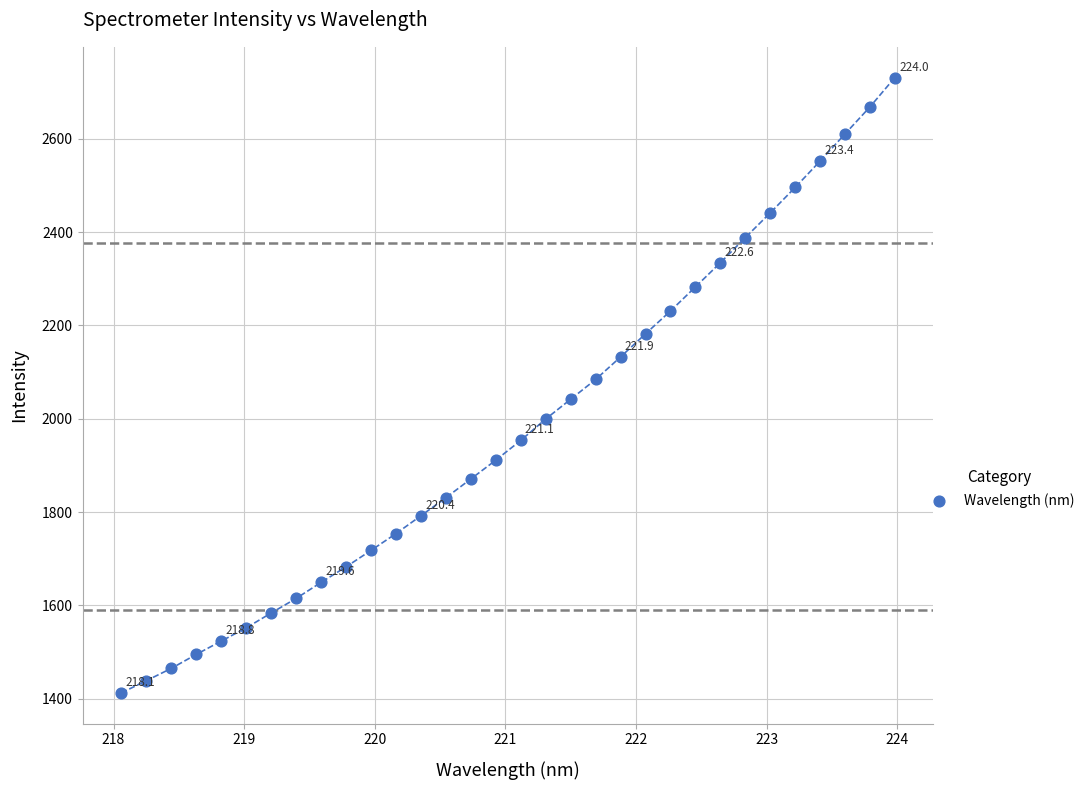

What is the range of Y values (max minus min)?

1319.4